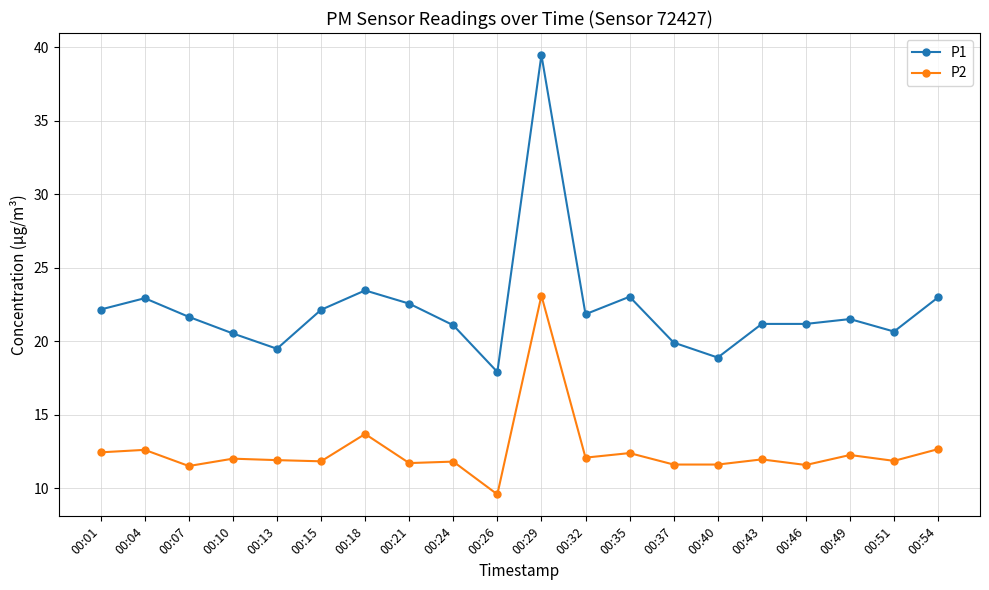

True or false: P1 has a value of 20.5 at 00:10.

True